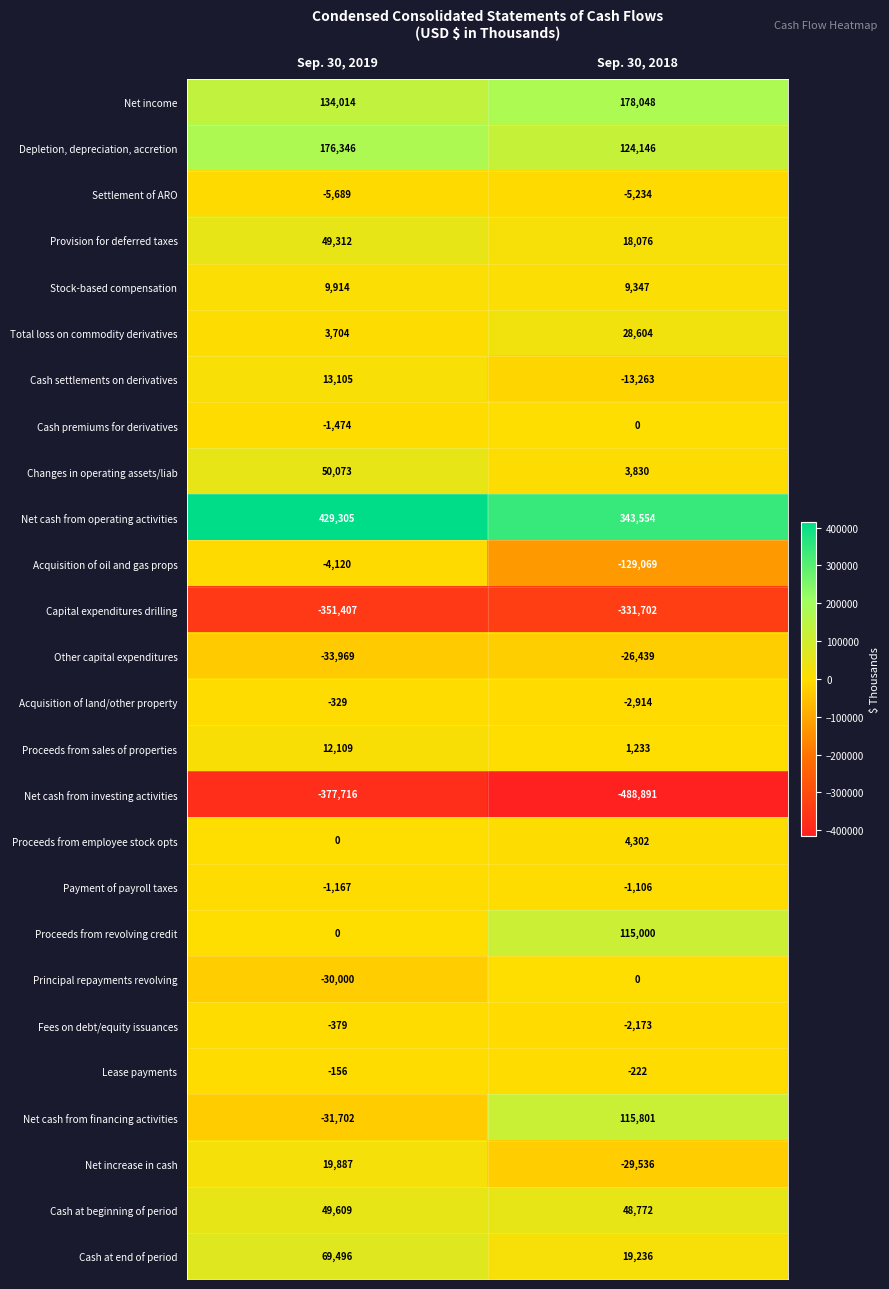

True or false: Proceeds from revolving credit has a value of -36790 at Sep. 30, 2019.

False